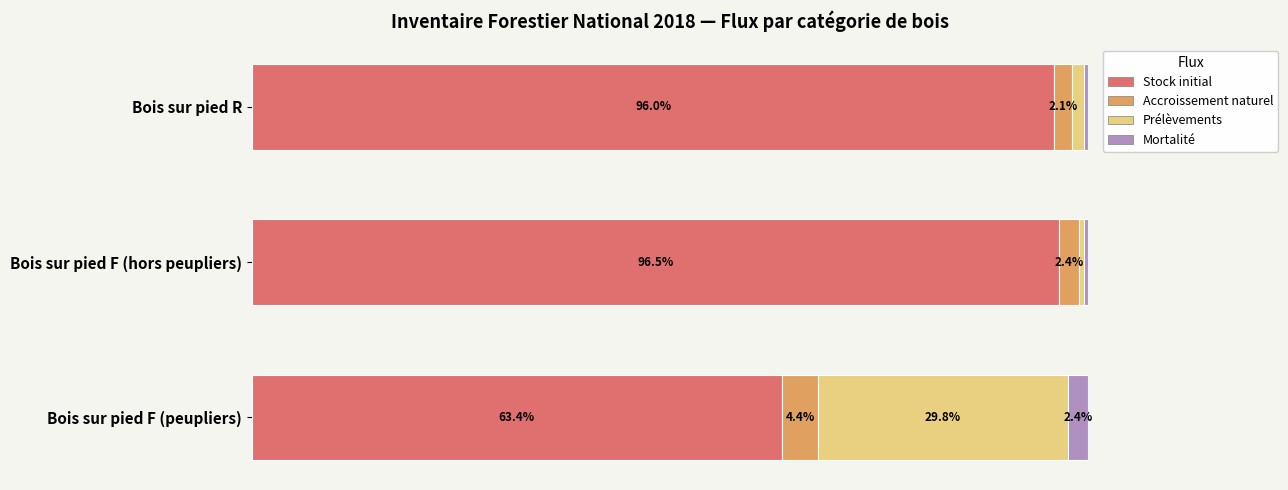

What are all the series names shown in the legend?

Stock initial, Accroissement naturel, Prélèvements, Mortalité